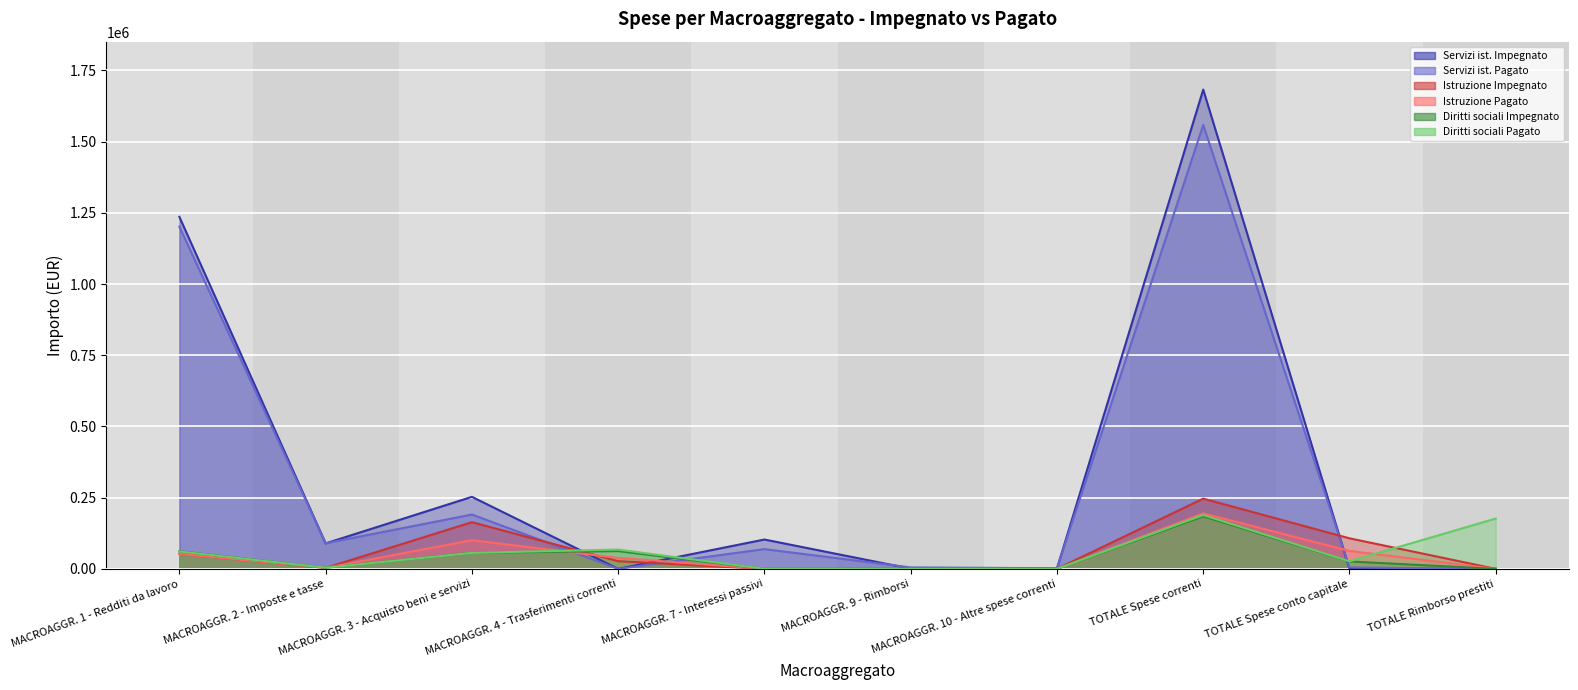

What is the sum of all Istruzione Impegnato values?

600297.8